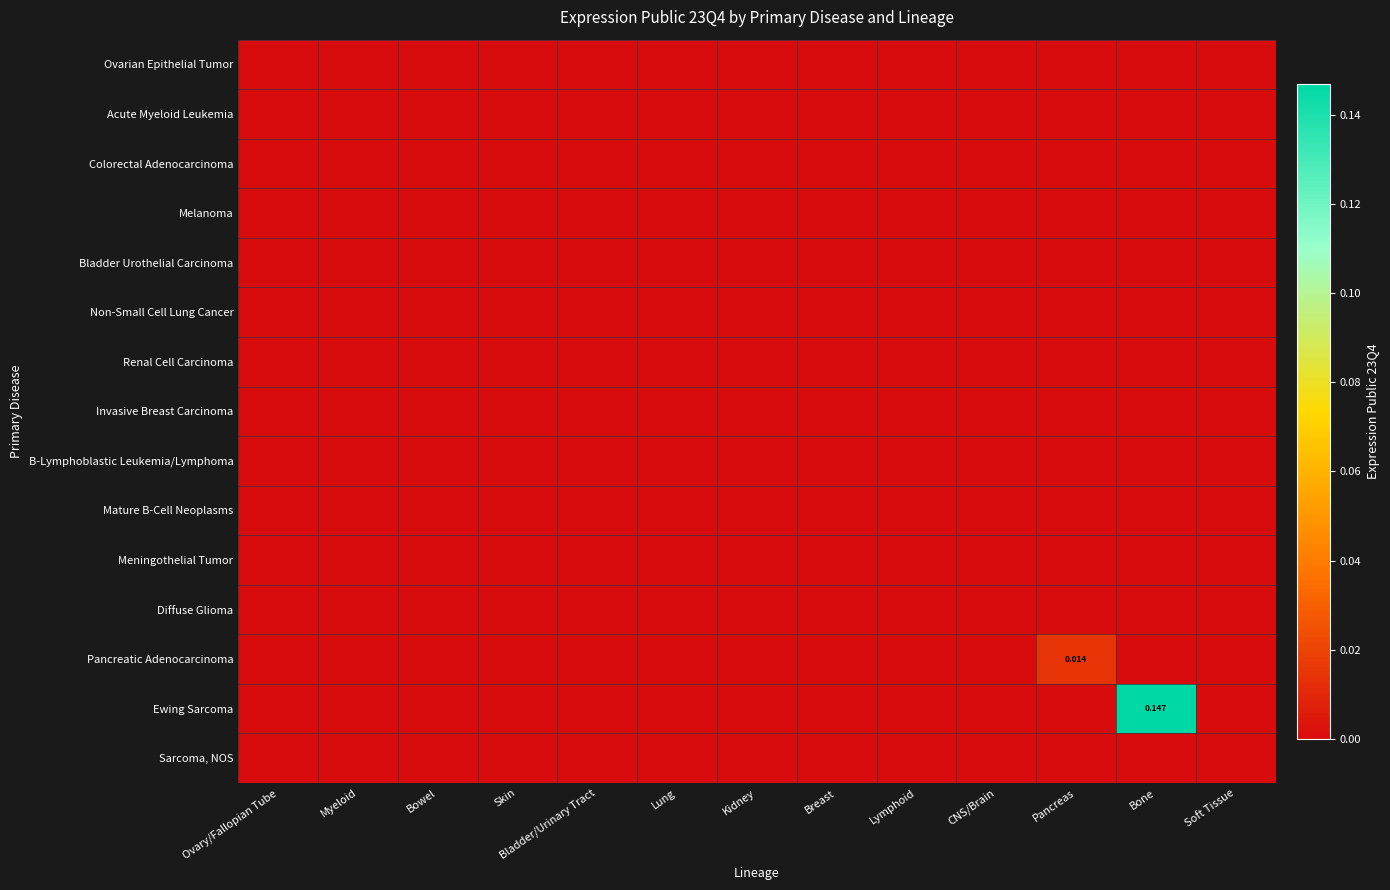

List the series in order of their peak value, lowest first.

Ovarian Epithelial Tumor, Acute Myeloid Leukemia, Colorectal Adenocarcinoma, Melanoma, Bladder Urothelial Carcinoma, Non-Small Cell Lung Cancer, Renal Cell Carcinoma, Invasive Breast Carcinoma, B-Lymphoblastic Leukemia/Lymphoma, Mature B-Cell Neoplasms, Meningothelial Tumor, Diffuse Glioma, Sarcoma, NOS, Pancreatic Adenocarcinoma, Ewing Sarcoma